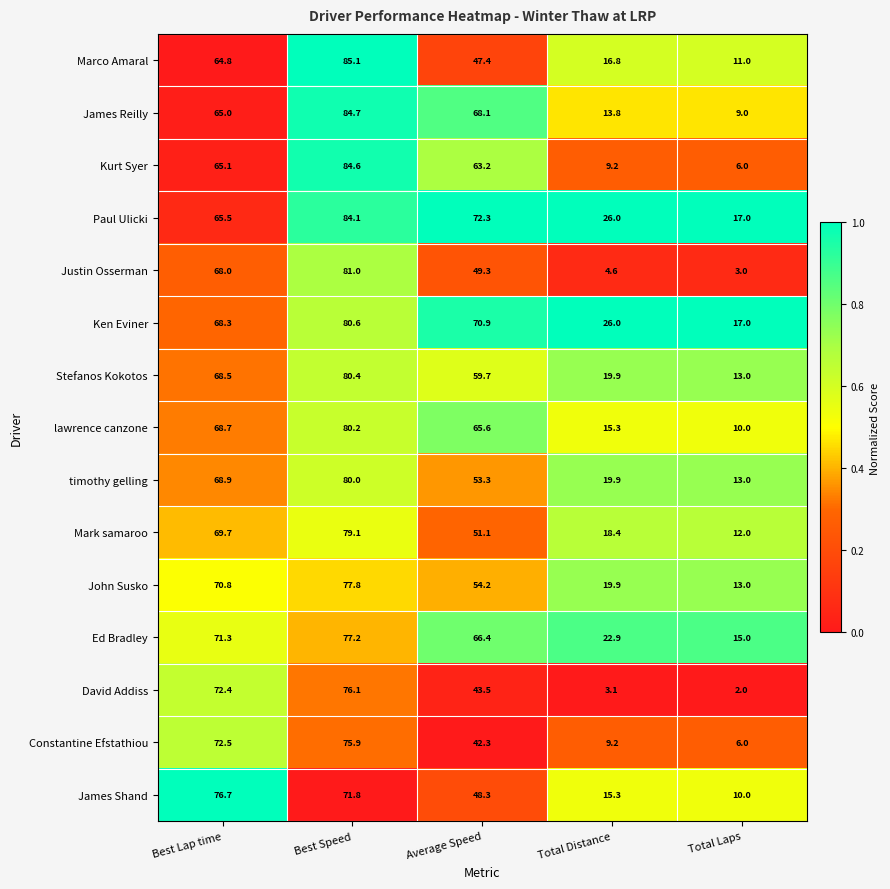

What is the spread (max minus min) of values at Best Speed?

13.3